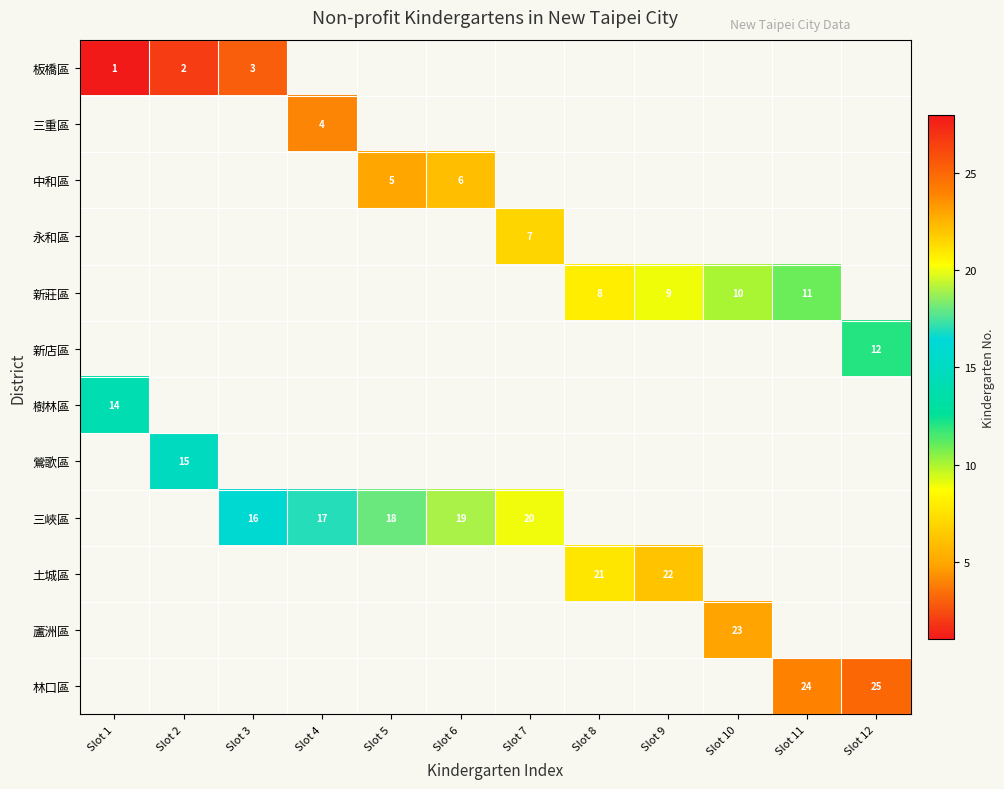

The value of 新莊區 at Slot 10 is 10. True or false?

True